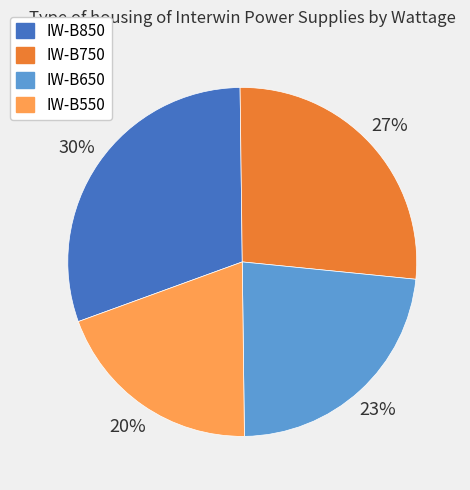

How many slices are in this pie chart?

4